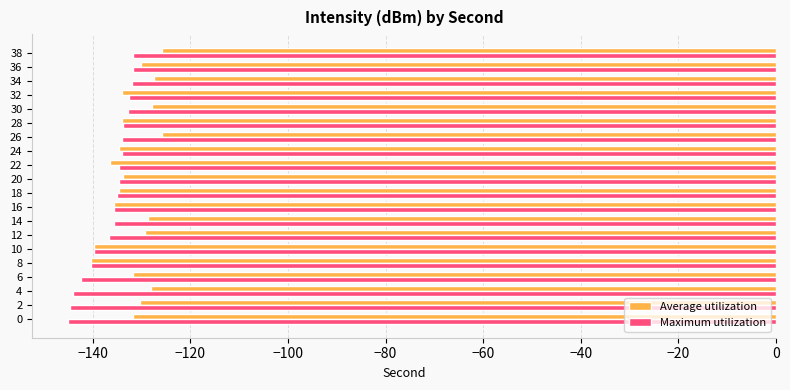

What is the sum of all Average utilization values?

-2639.4